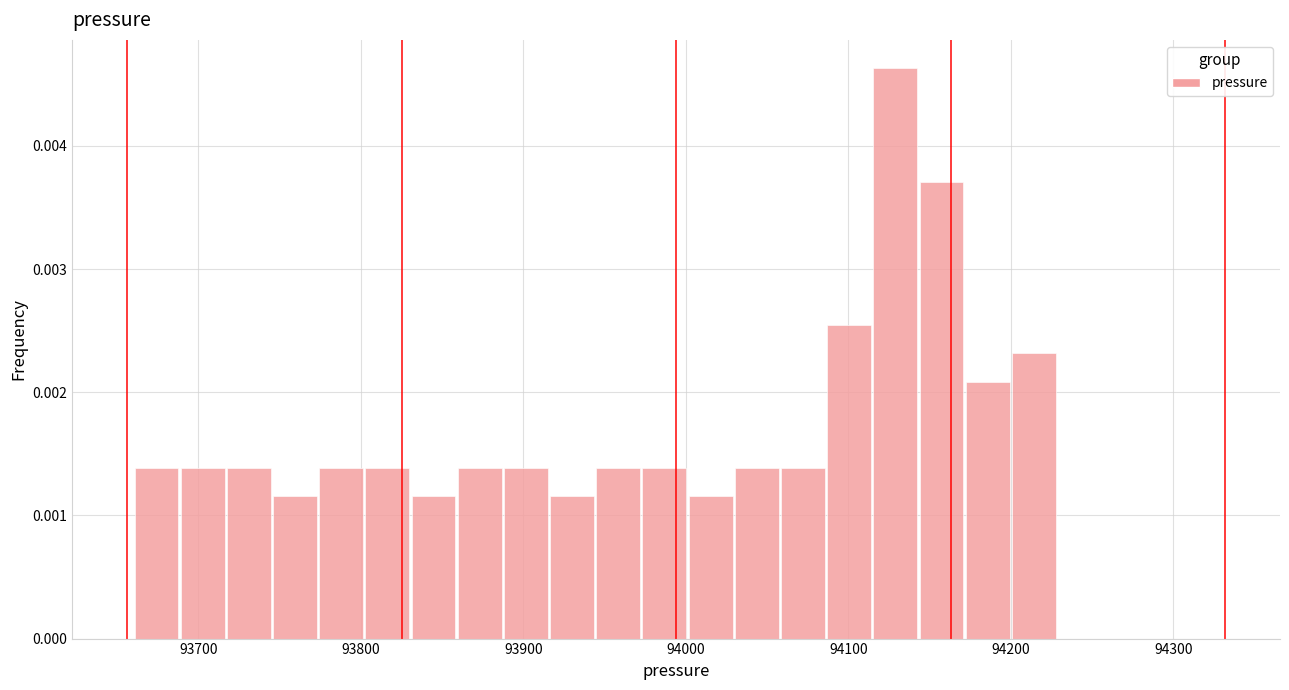

Read against the x-axis, roughly where is the centre of the tallest bar?

94130